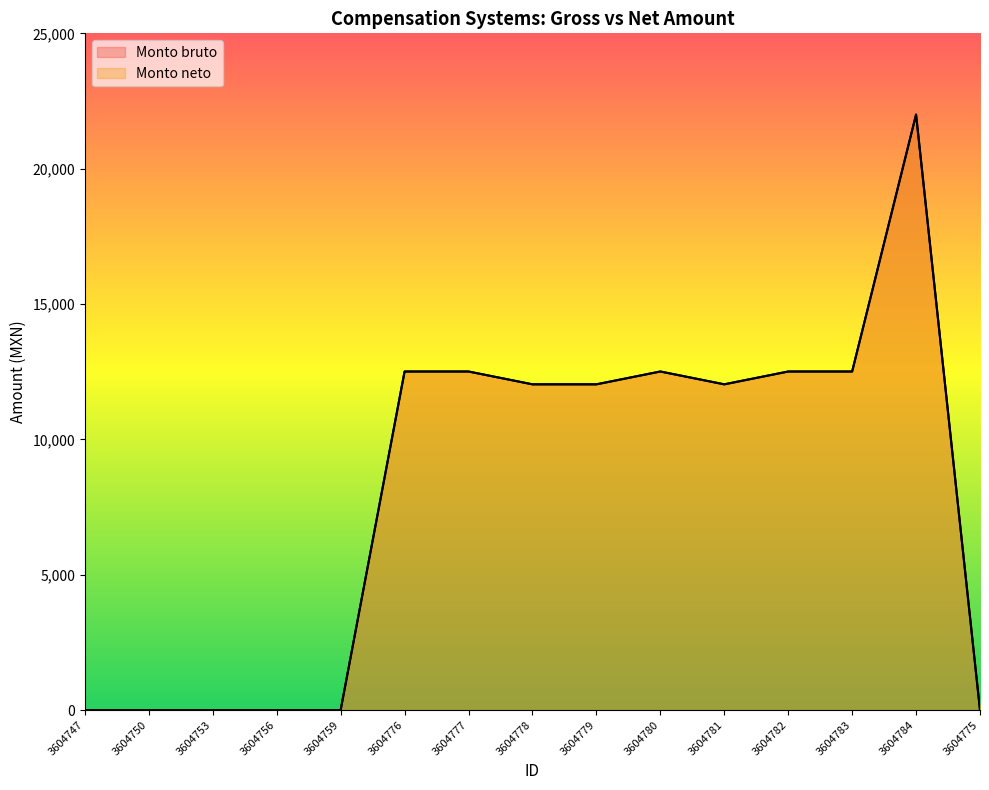

Where is the first local minimum for Monto neto?

3604781